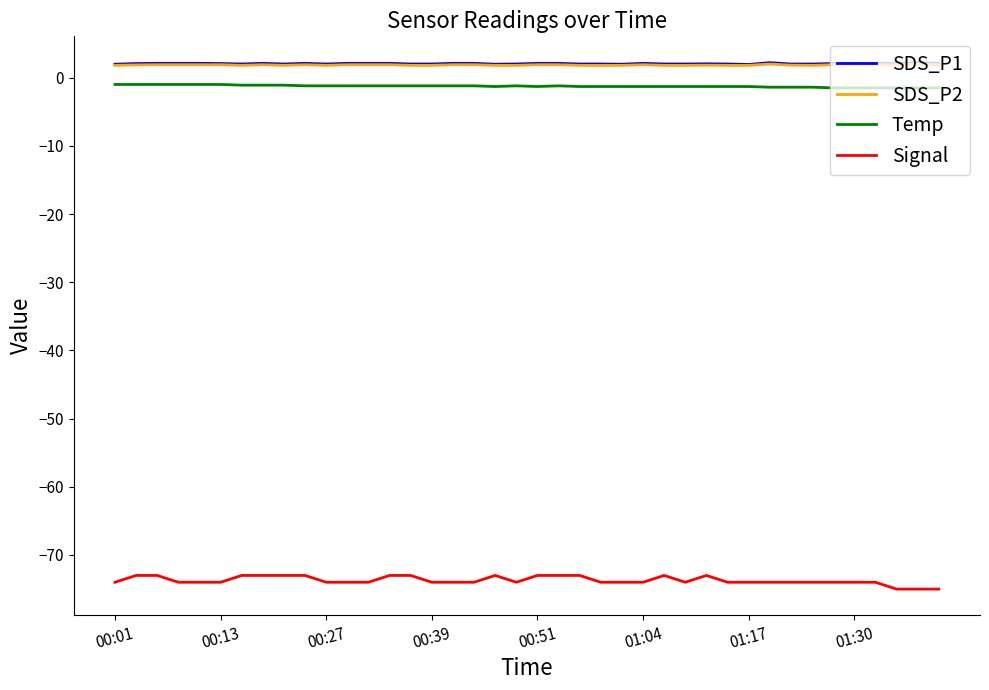

True or false: Temp and SDS_P1 cross at least once.

False